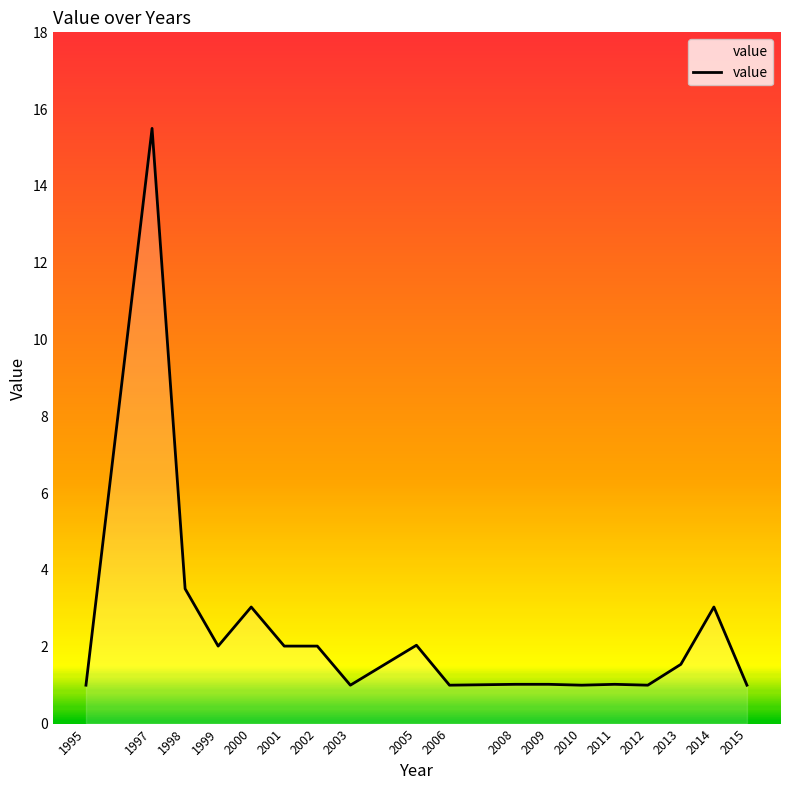

What is the ratio of the value at 2003 to the value at 2014?

0.3